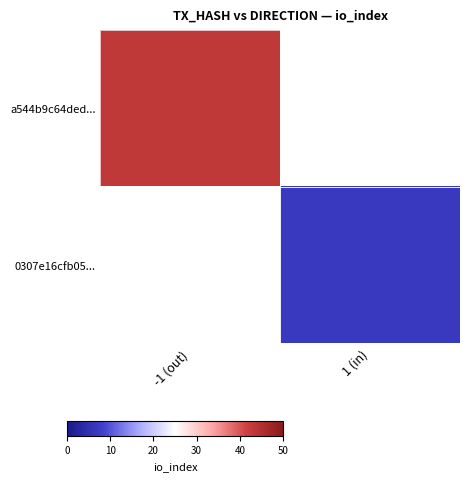

Which category has the highest value in the a544b9c64ded... series?

-1 (out)